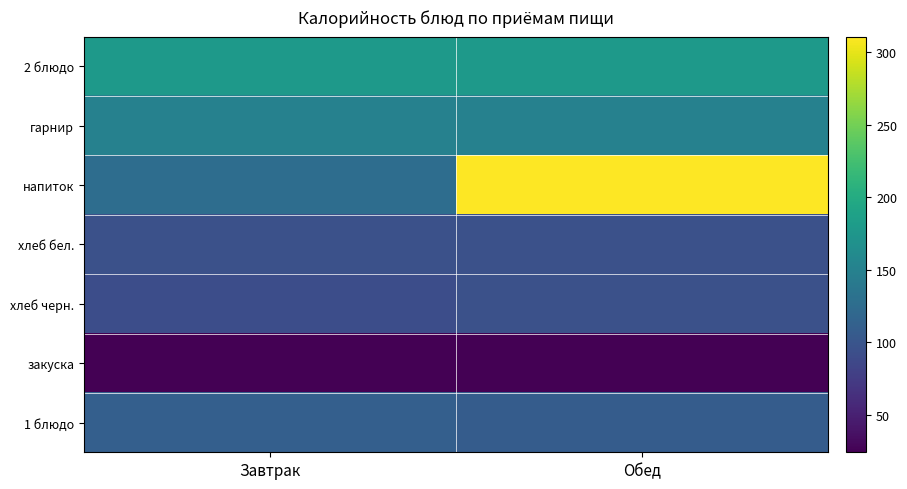

Which label corresponds to the largest value in the chart?

Обед